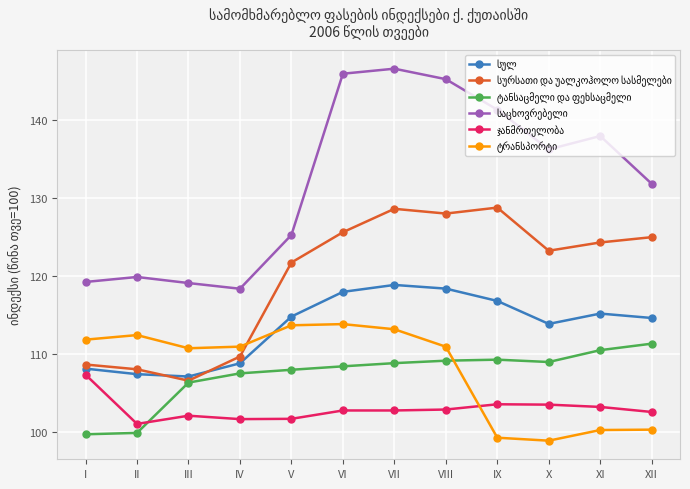

What is the maximum value shown in the chart?

146.5